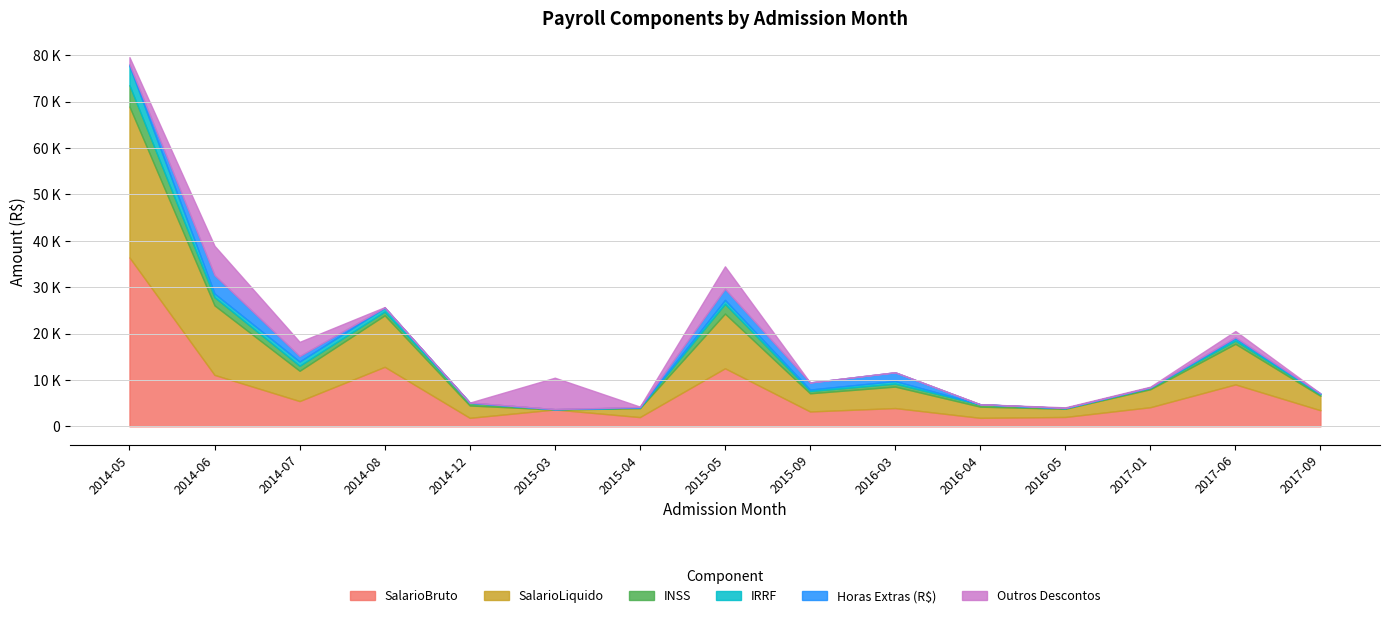

How many values in the SalarioBruto series exceed 3938?

8